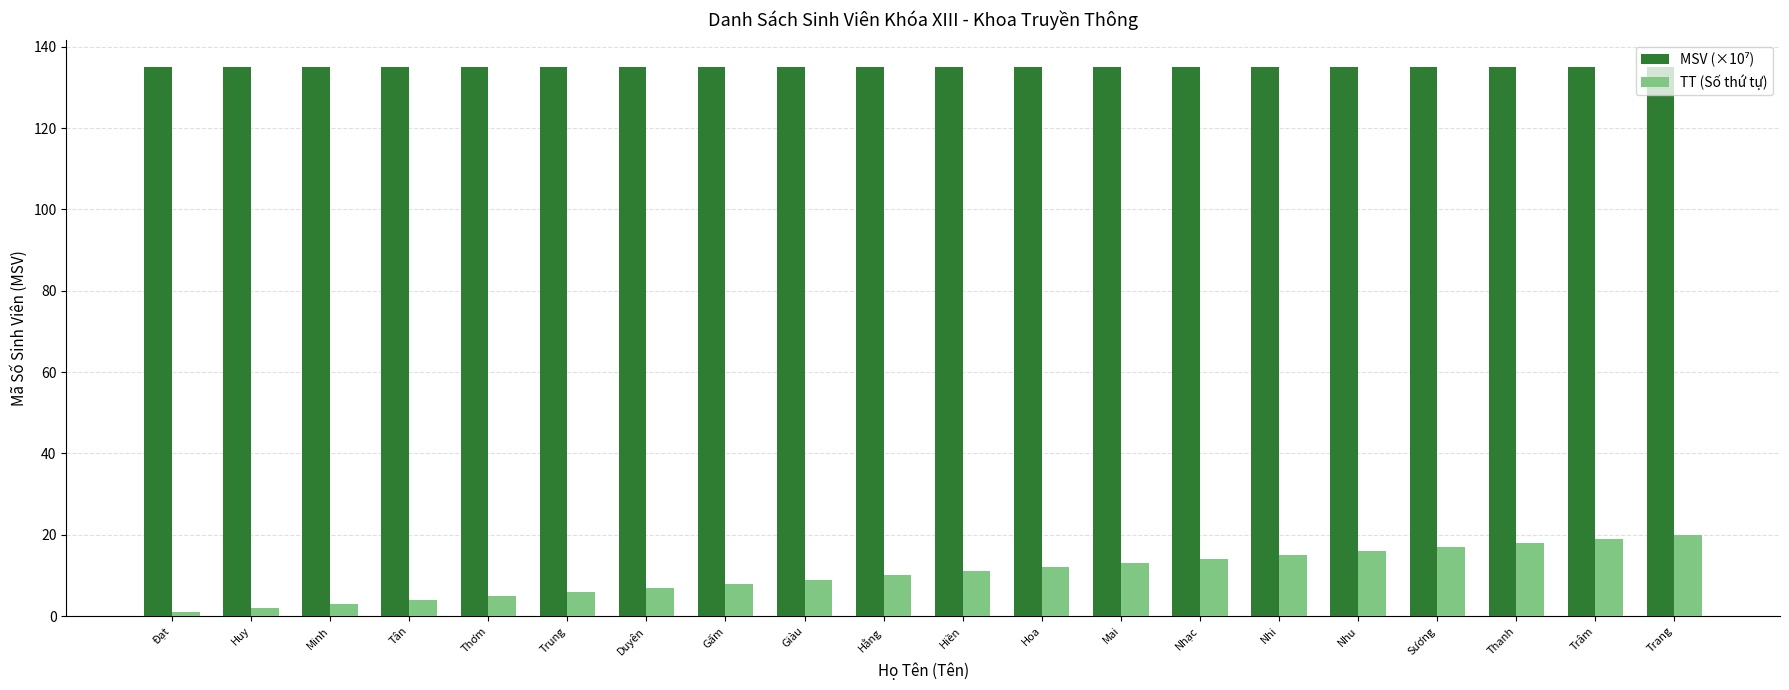

What is the total value across all series at Hoa?

147.0